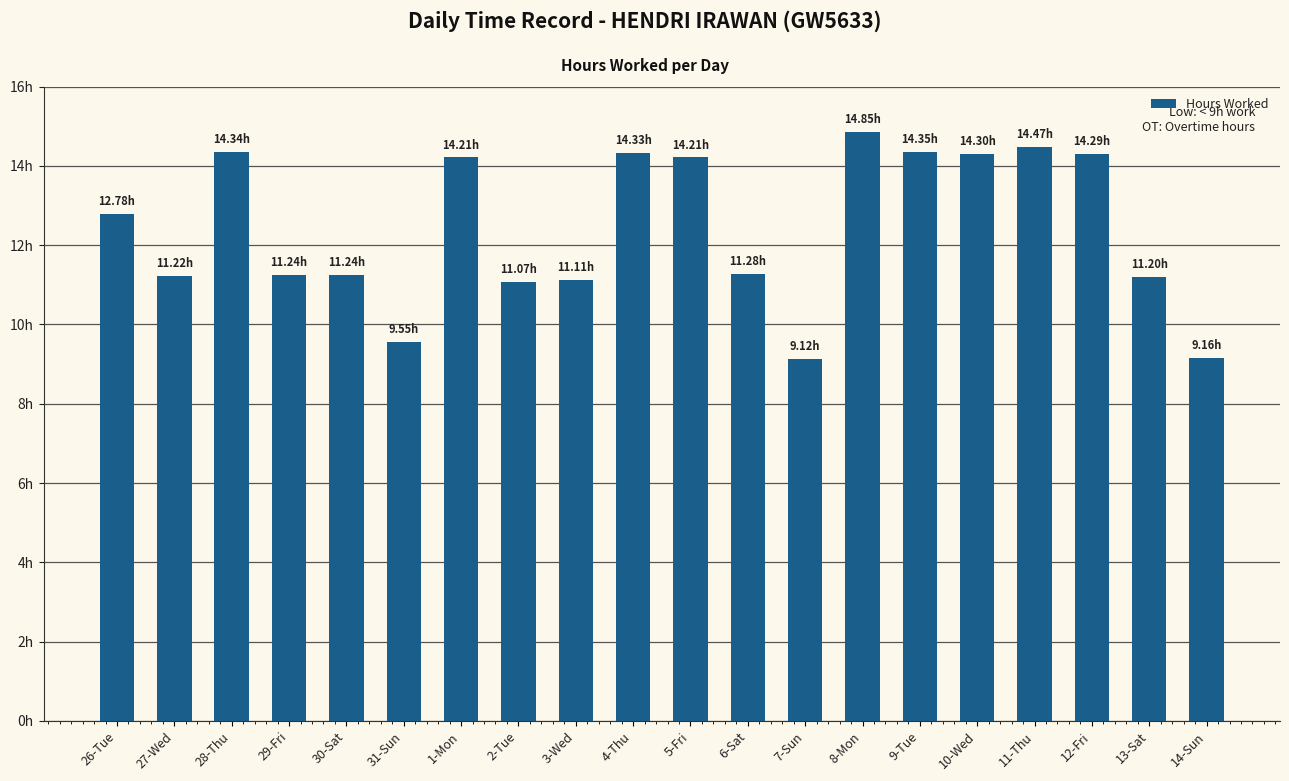

Reading left to right, transcribe all the data shown in this chart.

12.8	11.2	14.3	11.2	11.2	9.6	14.2	11.1	11.1	14.3	14.2	11.3	9.1	14.8	14.3	14.3	14.5	14.3	11.2	9.2